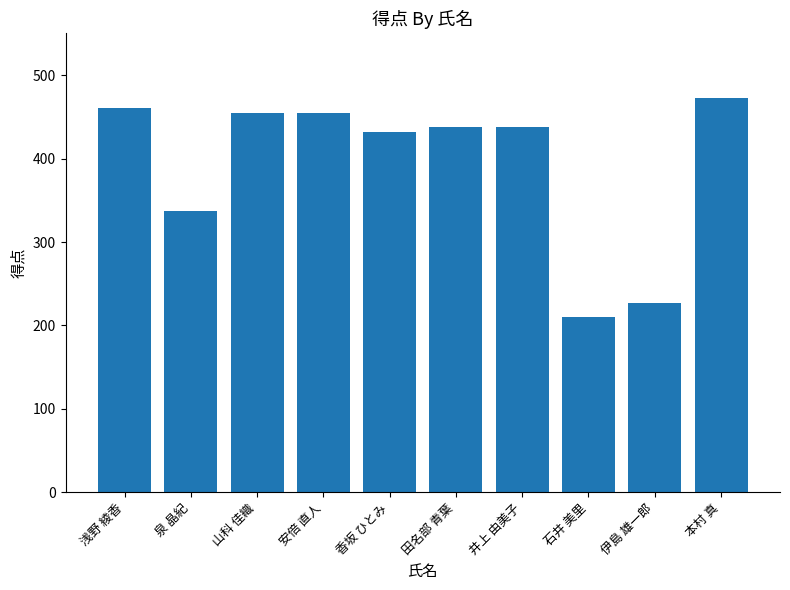

Is it true that the value at 本村 真 is 473?

True